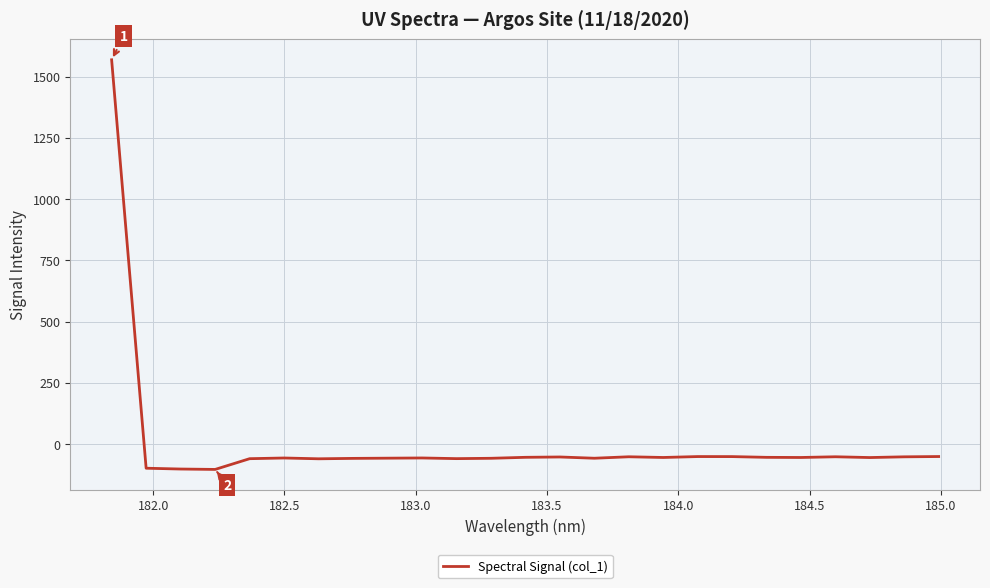

What is the difference between the maximum and minimum values?

1672.6